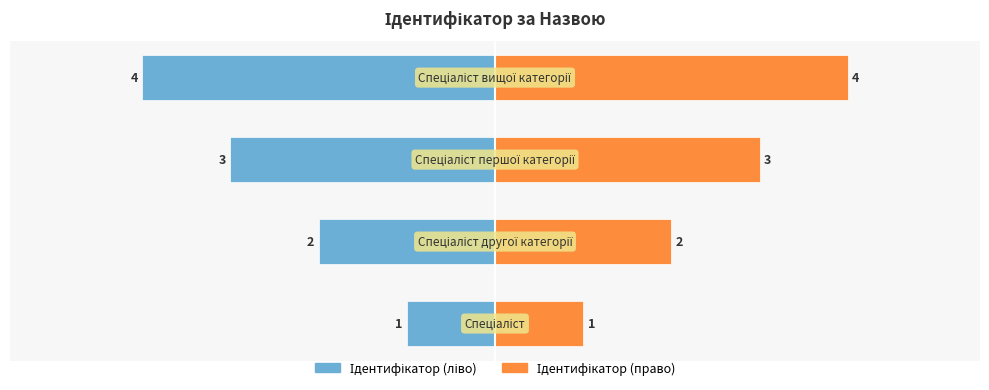

Is it true that Ідентифікатор (ліво) equals -1 at 0?

True